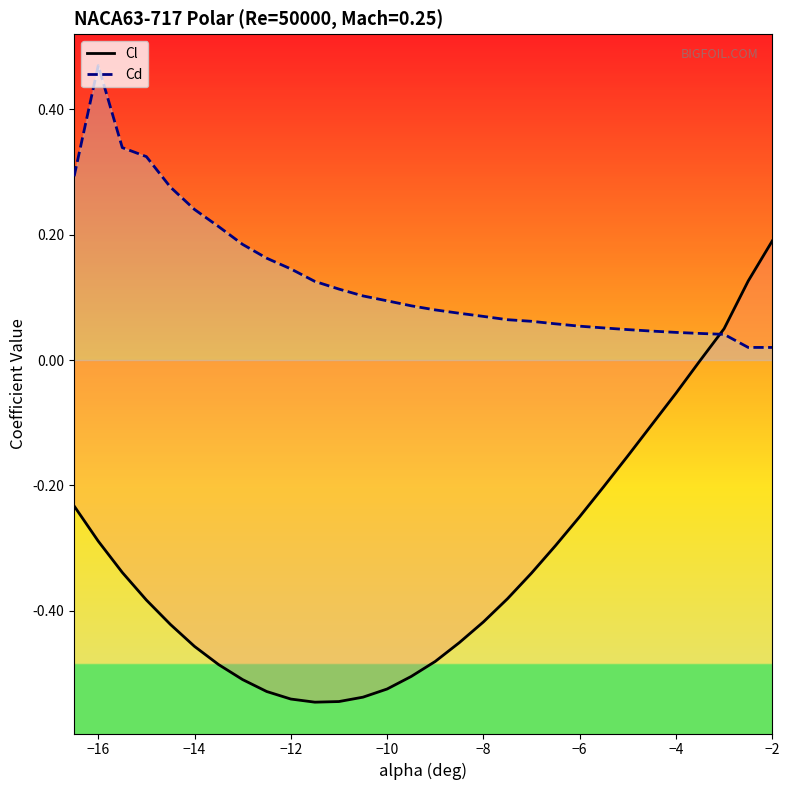

How many values in the Cl series are below 0?

27